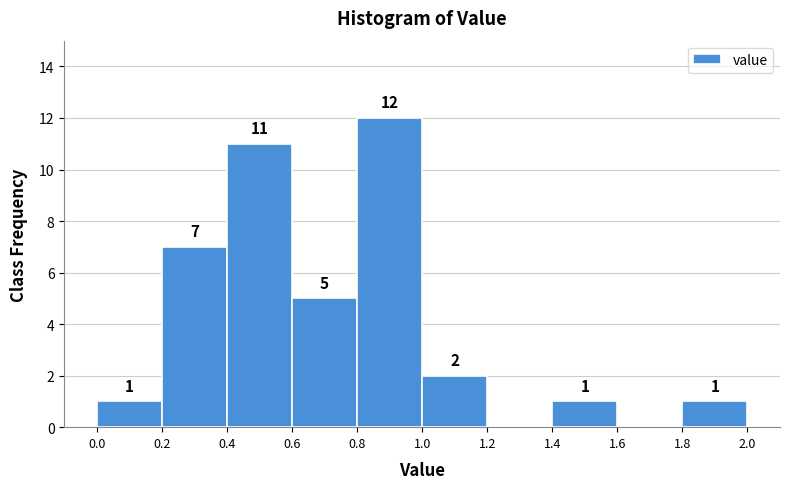

Over which range of the x-axis is the bar tallest?

0.8 to 1.0